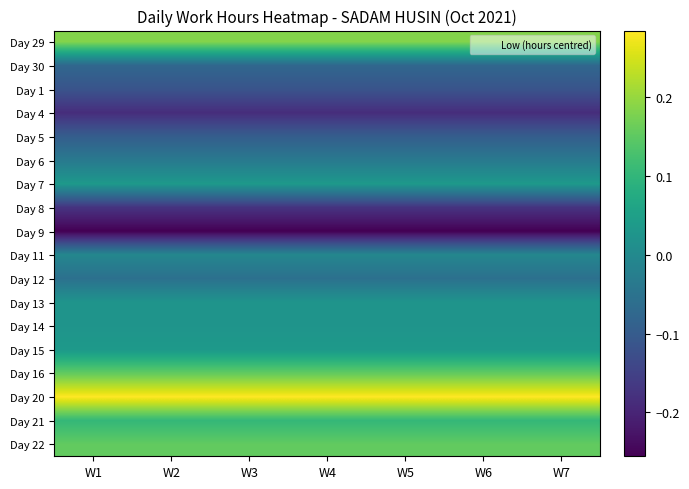

Reading left to right, transcribe all the data shown in this chart.

Day 29: W1=0.2	W2=0.2	W3=0.2	W4=0.2	W5=0.2	W6=0.2	W7=0.2
Day 30: W1=-0.1	W2=-0.1	W3=-0.1	W4=-0.1	W5=-0.1	W6=-0.1	W7=-0.1
Day 1: W1=-0.1	W2=-0.1	W3=-0.1	W4=-0.1	W5=-0.1	W6=-0.1	W7=-0.1
Day 4: W1=-0.2	W2=-0.2	W3=-0.2	W4=-0.2	W5=-0.2	W6=-0.2	W7=-0.2
Day 5: W1=-0.1	W2=-0.1	W3=-0.1	W4=-0.1	W5=-0.1	W6=-0.1	W7=-0.1
Day 6: W1=-0.0	W2=-0.0	W3=-0.0	W4=-0.0	W5=-0.0	W6=-0.0	W7=-0.0
Day 7: W1=0.0	W2=0.0	W3=0.0	W4=0.0	W5=0.0	W6=0.0	W7=0.0
Day 8: W1=-0.2	W2=-0.2	W3=-0.2	W4=-0.2	W5=-0.2	W6=-0.2	W7=-0.2
Day 9: W1=-0.3	W2=-0.3	W3=-0.3	W4=-0.3	W5=-0.3	W6=-0.3	W7=-0.3
Day 11: W1=-0.0	W2=-0.0	W3=-0.0	W4=-0.0	W5=-0.0	W6=-0.0	W7=-0.0
Day 12: W1=-0.1	W2=-0.1	W3=-0.1	W4=-0.1	W5=-0.1	W6=-0.1	W7=-0.1
Day 13: W1=0.0	W2=0.0	W3=0.0	W4=0.0	W5=0.0	W6=0.0	W7=0.0
Day 14: W1=0.0	W2=0.0	W3=0.0	W4=0.0	W5=0.0	W6=0.0	W7=0.0
Day 15: W1=0.0	W2=0.0	W3=0.0	W4=0.0	W5=0.0	W6=0.0	W7=0.0
Day 16: W1=0.2	W2=0.2	W3=0.2	W4=0.2	W5=0.2	W6=0.2	W7=0.2
Day 20: W1=0.3	W2=0.3	W3=0.3	W4=0.3	W5=0.3	W6=0.3	W7=0.3
Day 21: W1=0.1	W2=0.1	W3=0.1	W4=0.1	W5=0.1	W6=0.1	W7=0.1
Day 22: W1=0.2	W2=0.2	W3=0.2	W4=0.2	W5=0.2	W6=0.2	W7=0.2